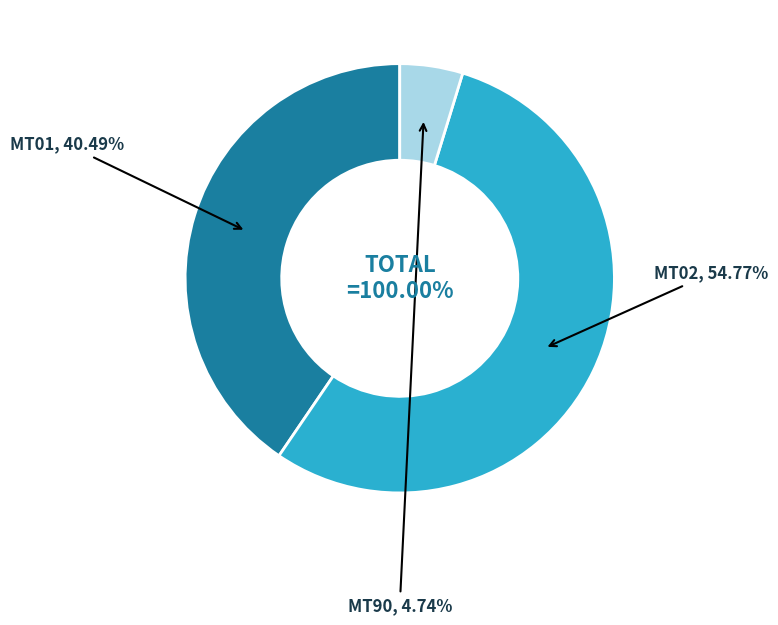

Rank the categories by value from lowest to highest.

MT90, MT01, MT02